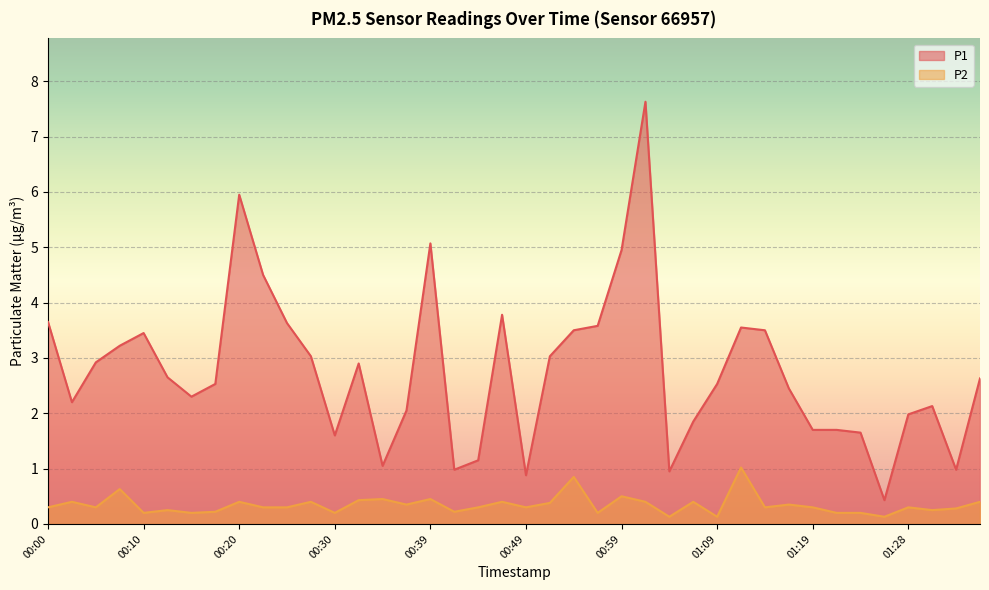

What are all the series names shown in the legend?

P1, P2